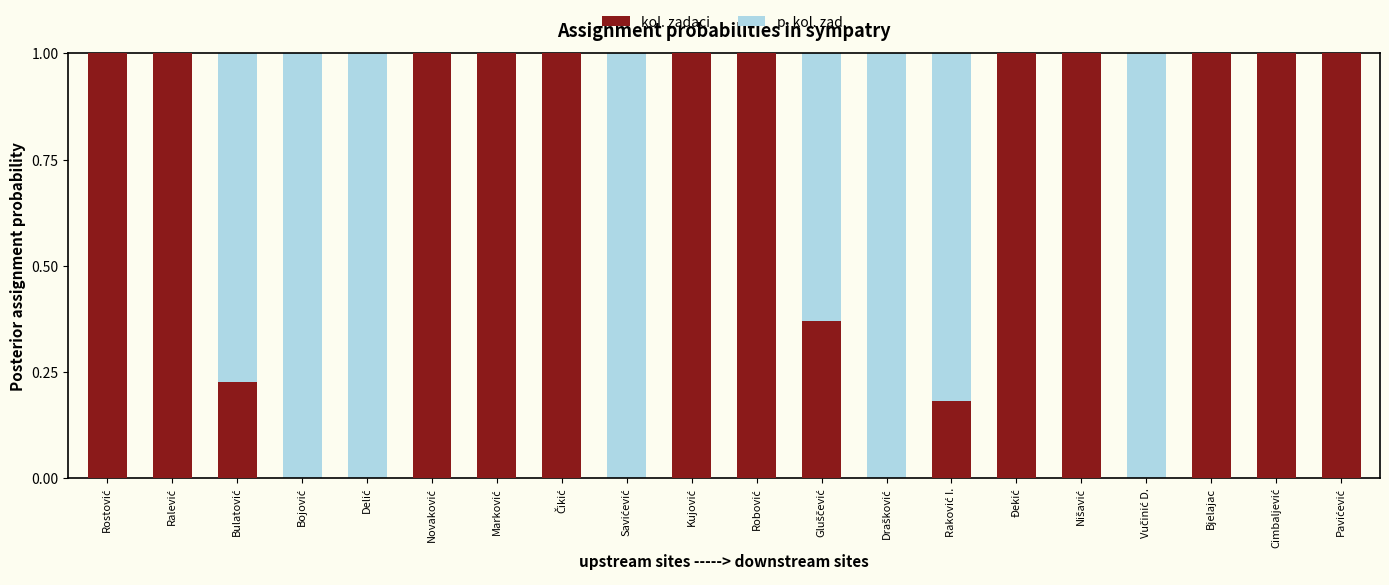

At which label is p. kol. zad. closest to 1?

Rostović